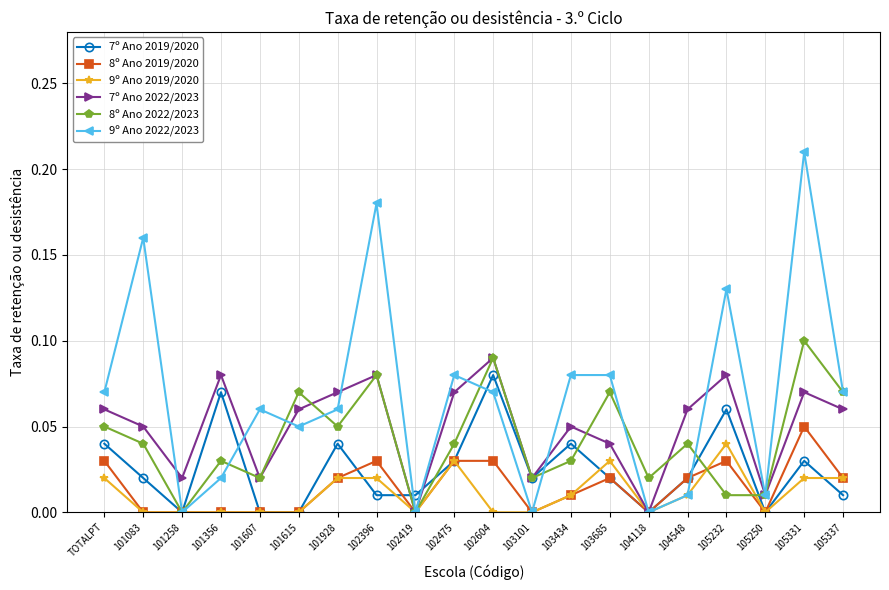

Which series has the widest spread of values?

9º Ano 2022/2023